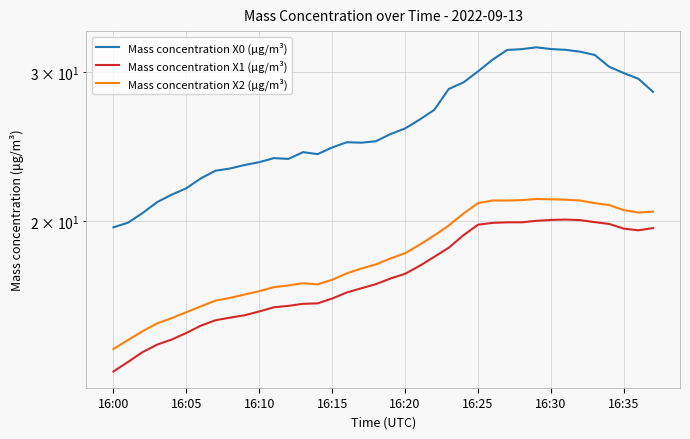

Which category has the lowest value across all series?

16:00